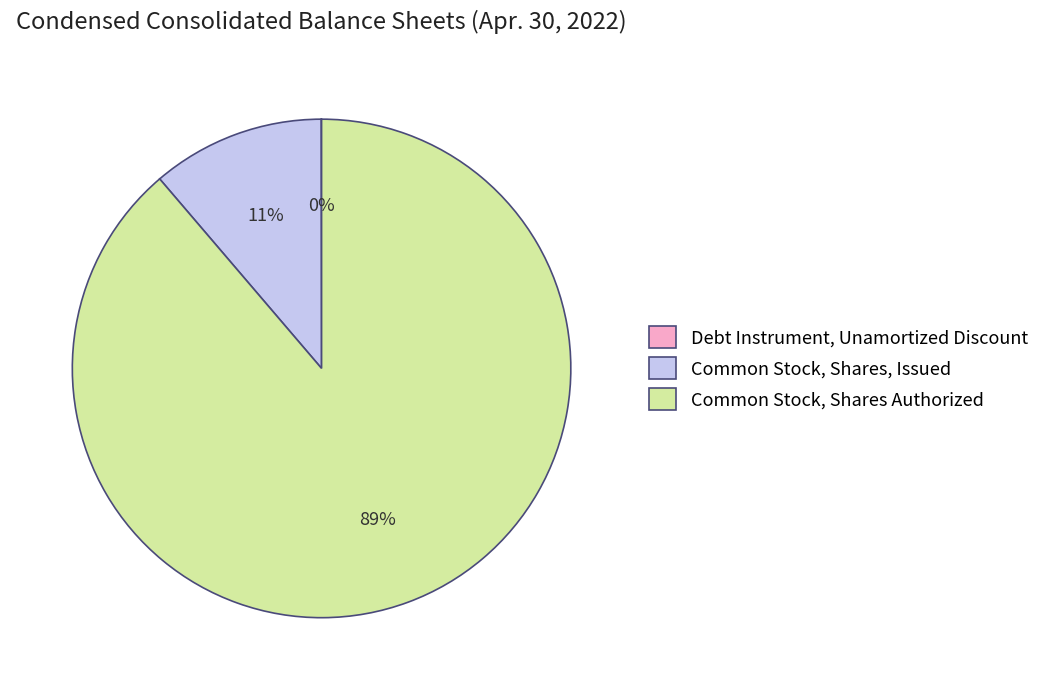

To the nearest percent, what portion does Common Stock, Shares, Issued represent?

11%